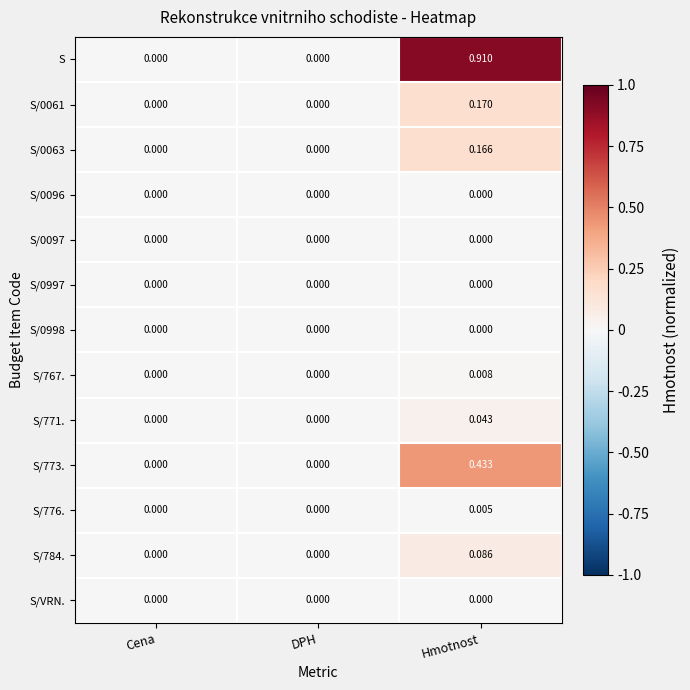

Which series has the largest total across all categories?

S